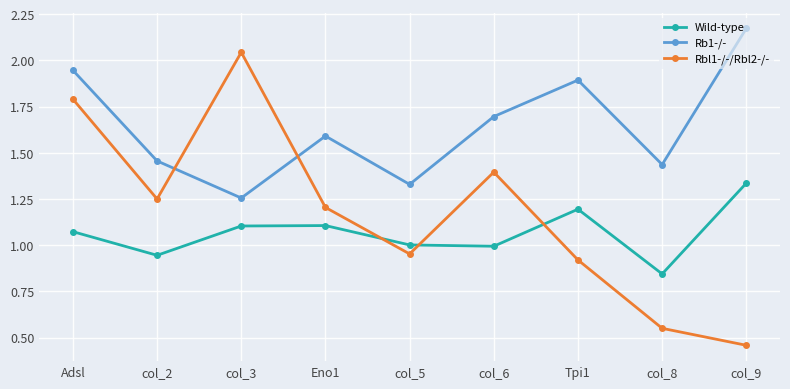

After their last crossing, which series has the higher values: Wild-type or Rbl1-/-/Rbl2-/-?

Wild-type